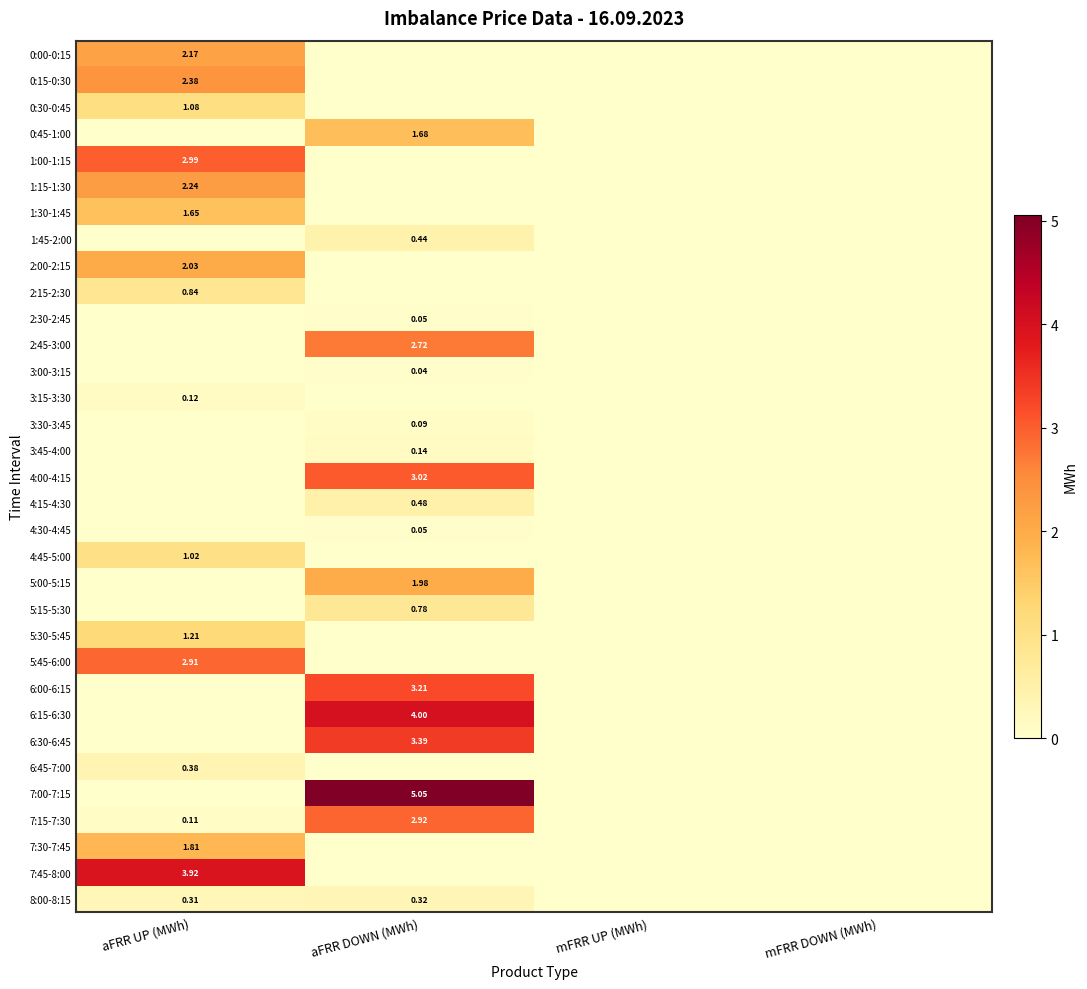

Is the value of 6:15-6:30 at aFRR DOWN (MWh) greater than the value of 5:15-5:30 at aFRR DOWN (MWh)?

Yes